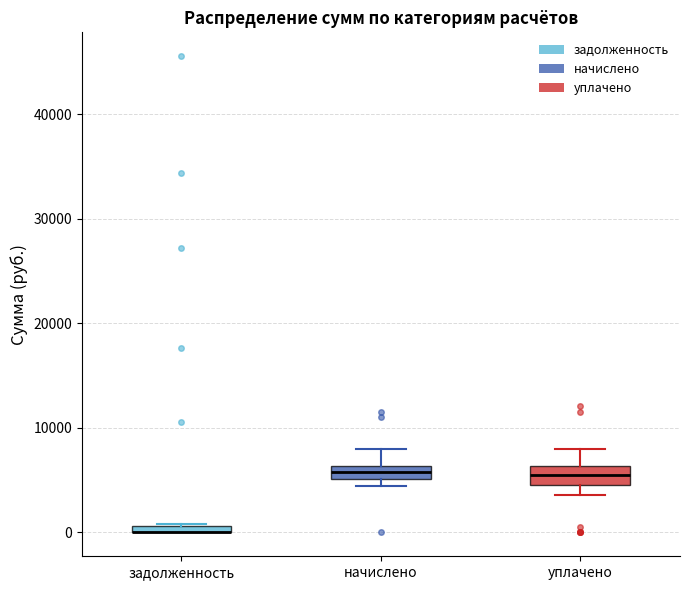

Where does the upper whisker of the box for начислено end on the y-axis? The values are not printed on the chart, so give them approximately, as read against the axis.

8000